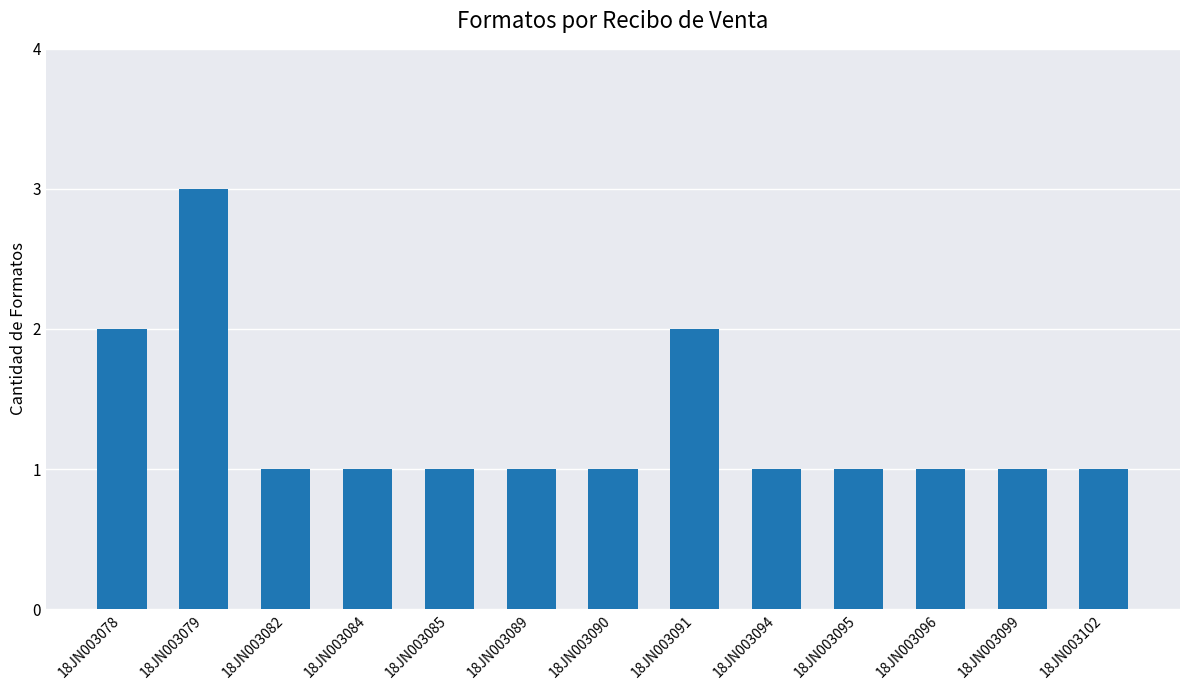

What is the value of the 6th bar from the left?

1